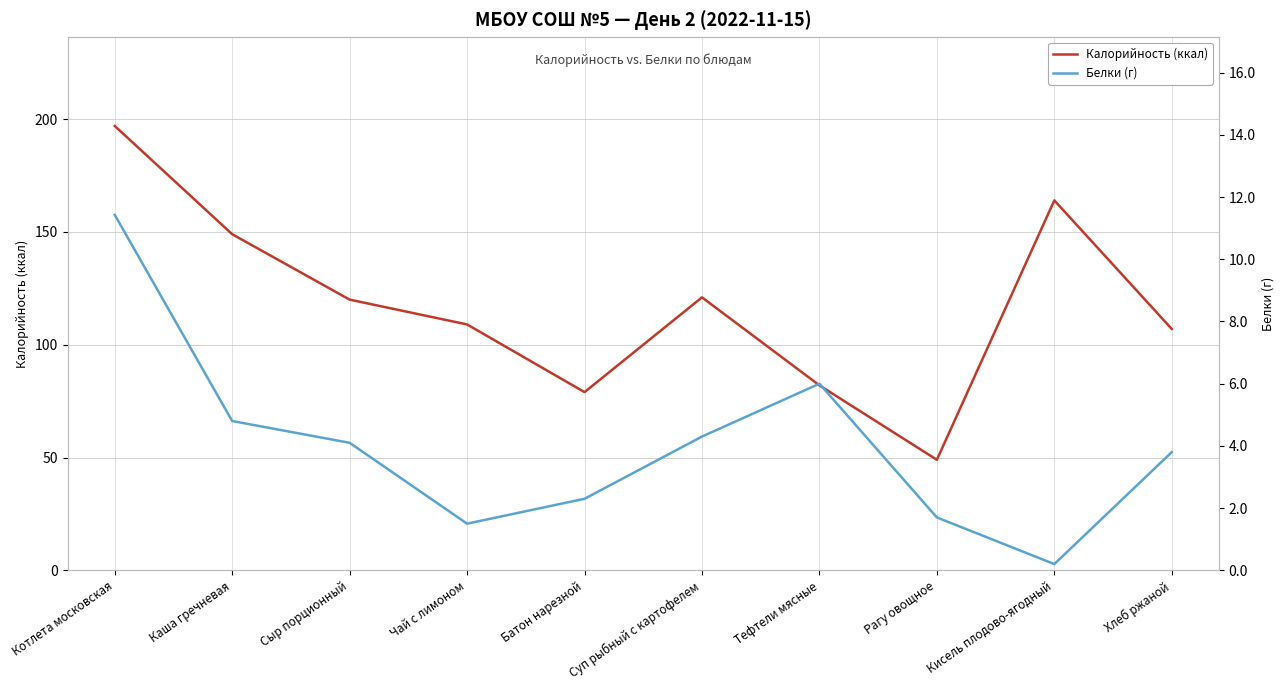

How many data points in Белки (г) are above 4?

5